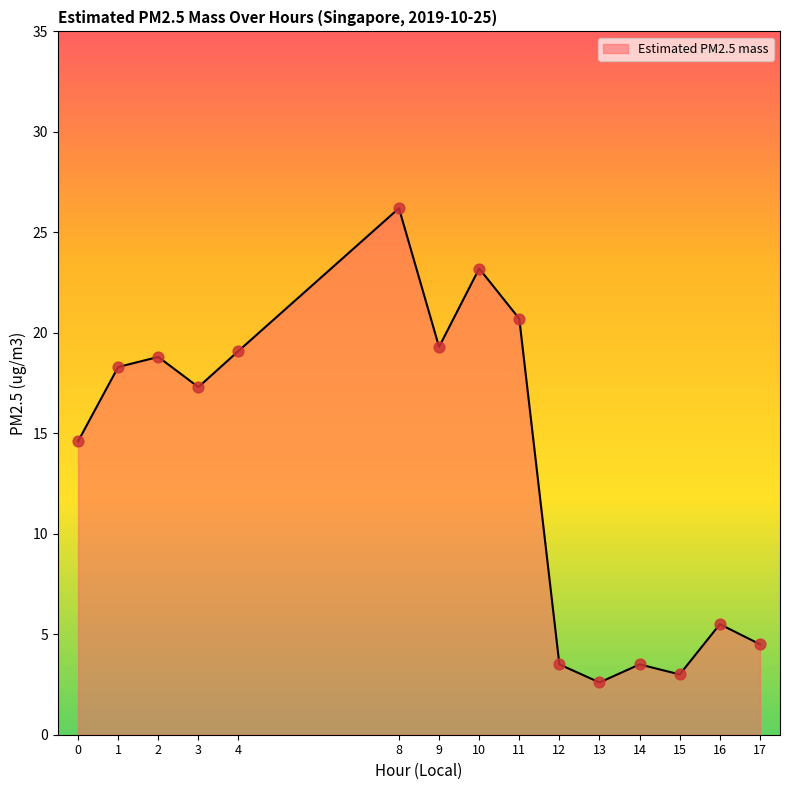

Between 13 and 14, which is larger?

14